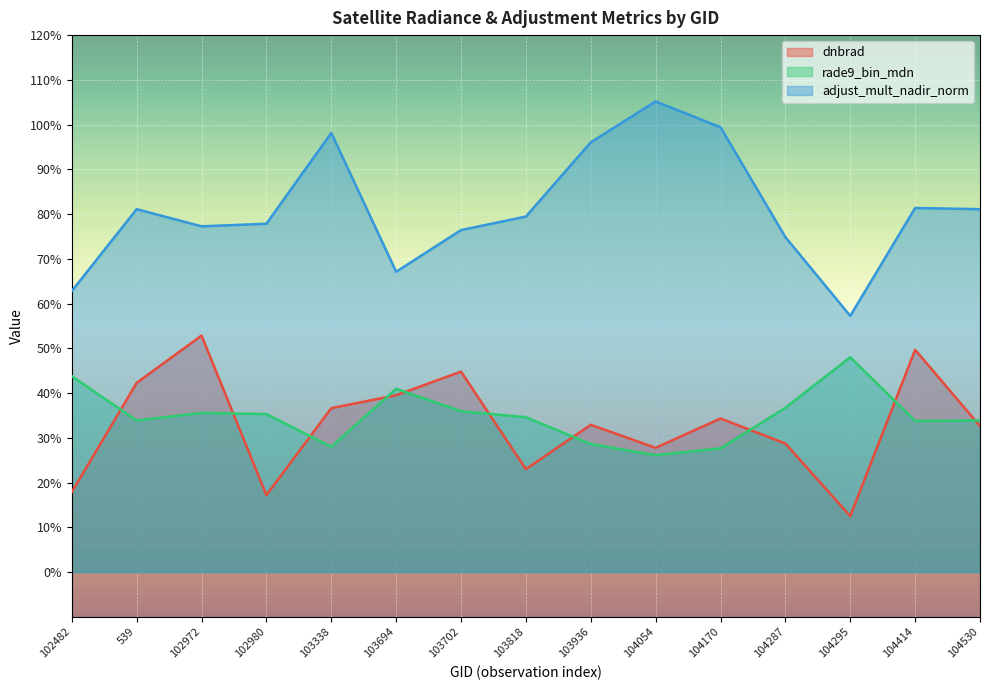

What is the highest value of the adjust_mult_nadir_norm series?

1.1